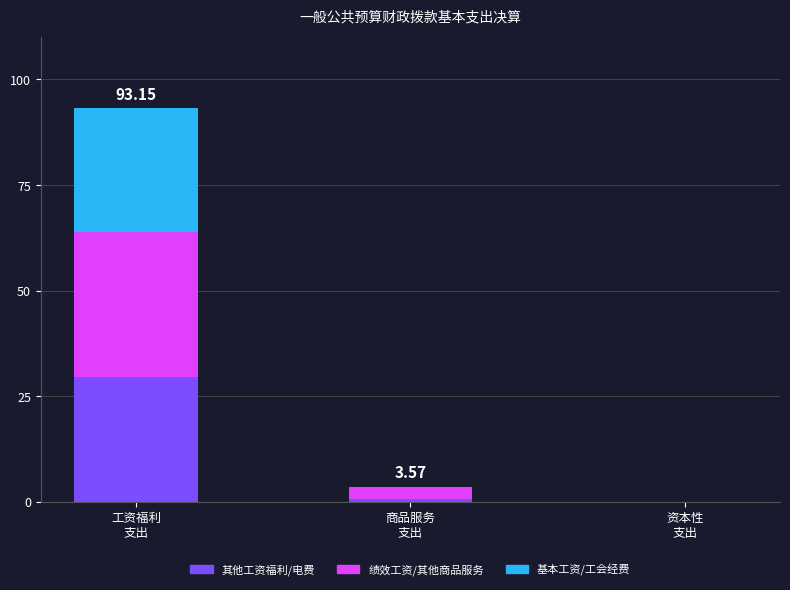

Does the chart contain stacked bars?

Yes